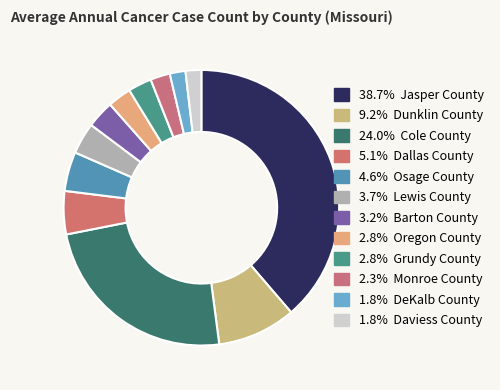

Count the number of slices in the pie.

12